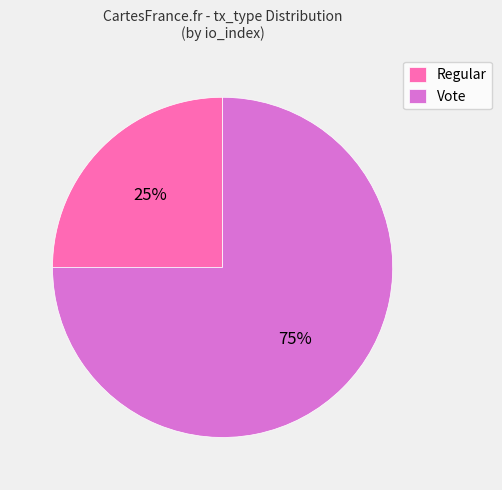

Does Vote account for over 50% of the chart?

Yes